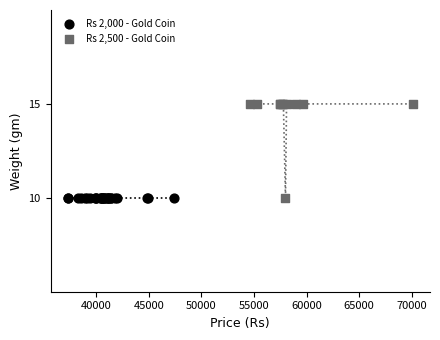

Which series contains the highest Y value?

Rs 2,500 - Gold Coin